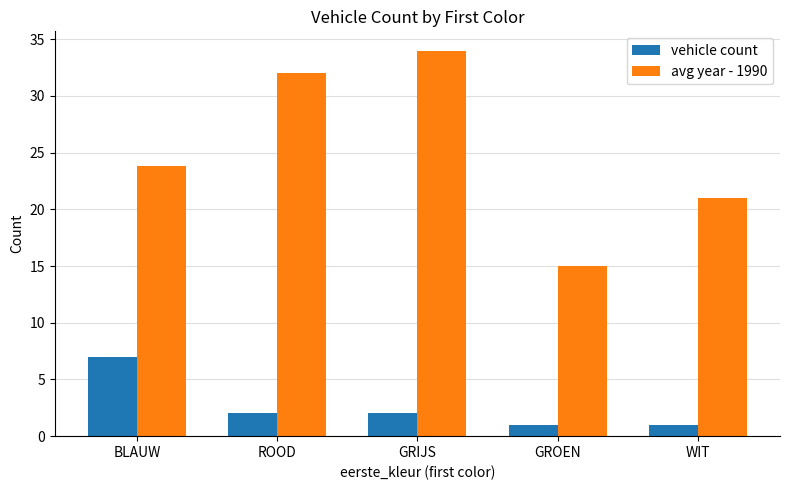

What is the difference between the maximum and second lowest values in the avg year - 1990 series?

13.0